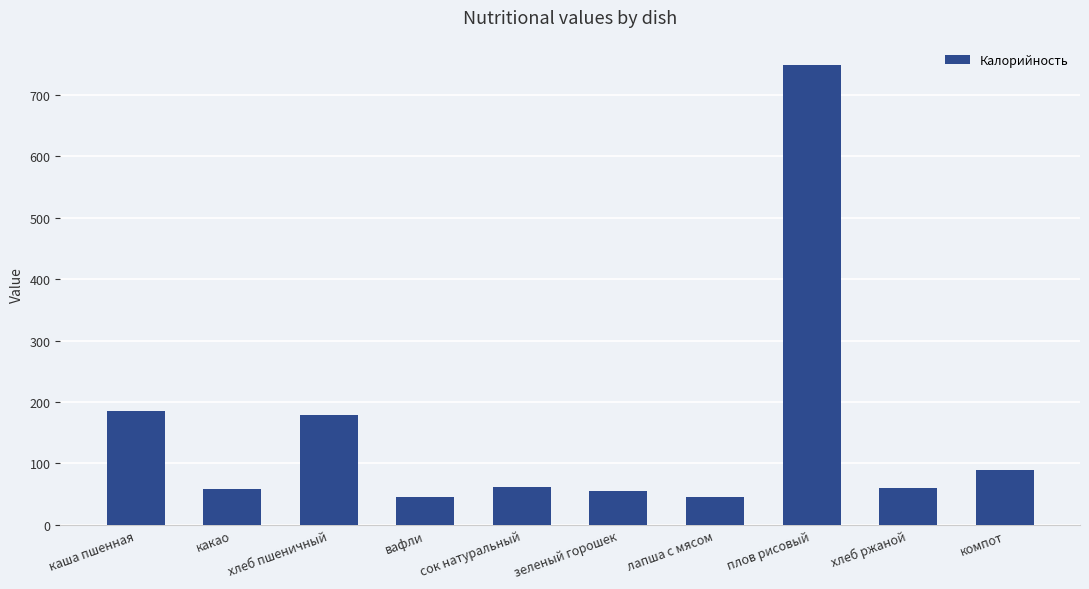

Which label corresponds to the largest value in the chart?

плов рисовый